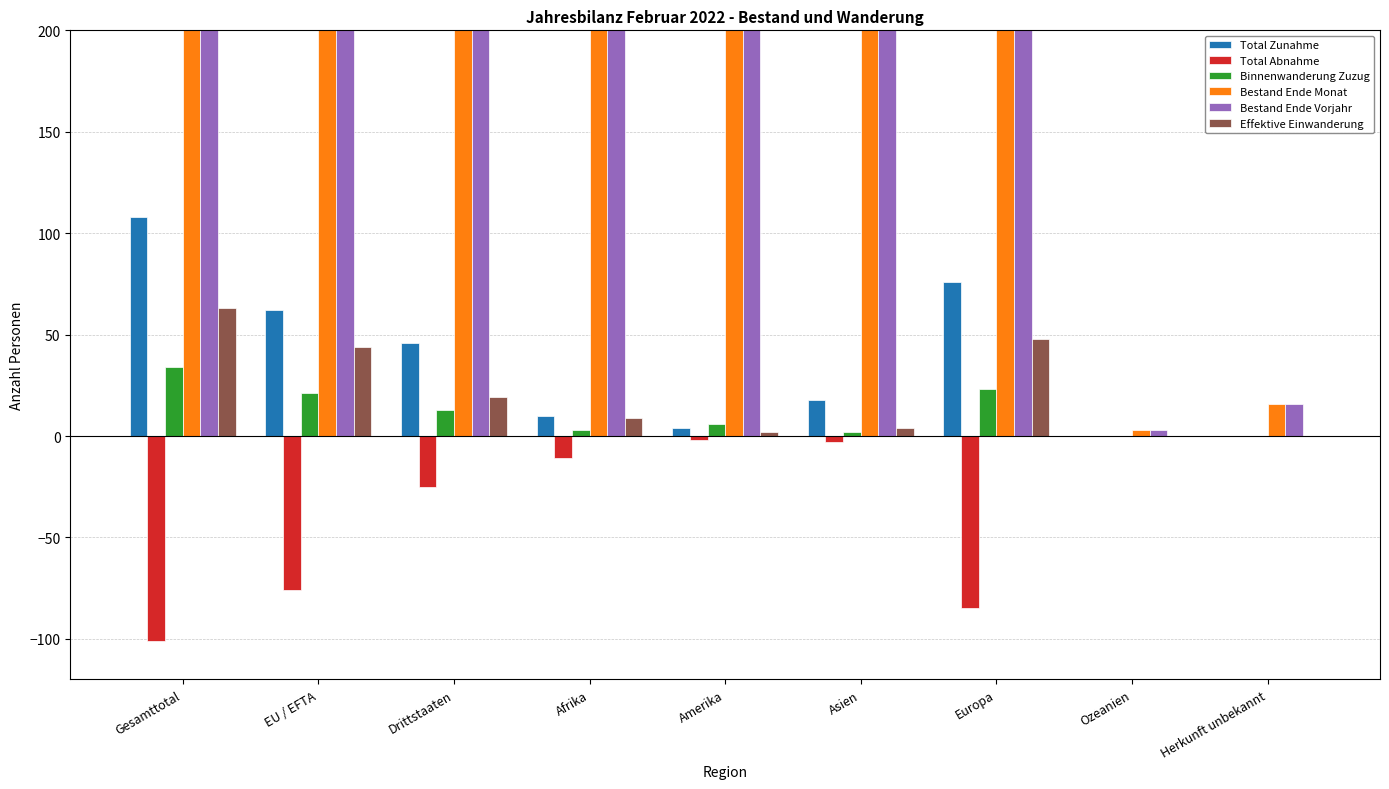

How many series are shown in this chart?

6